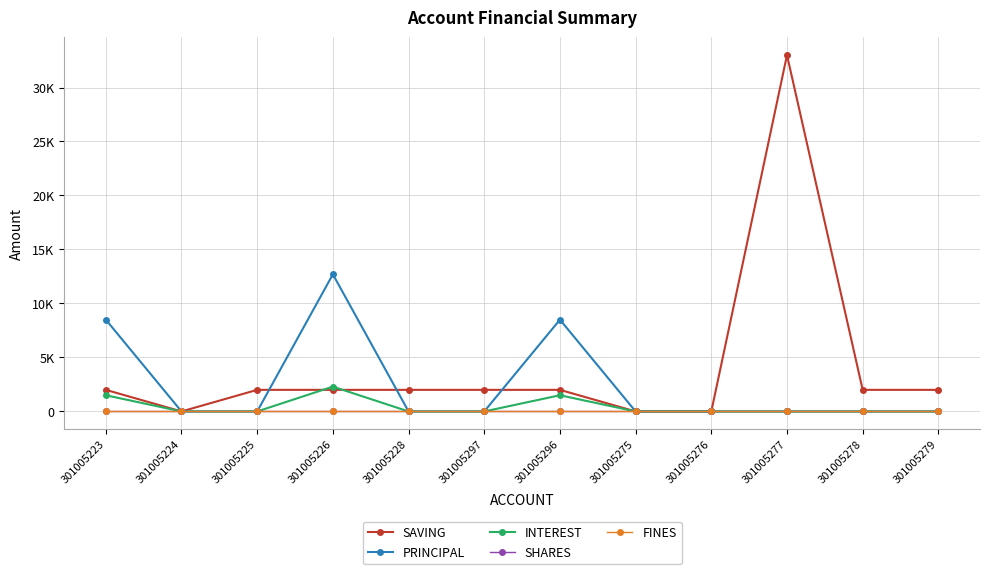

What is the label of the 9th point from the left?

301005276